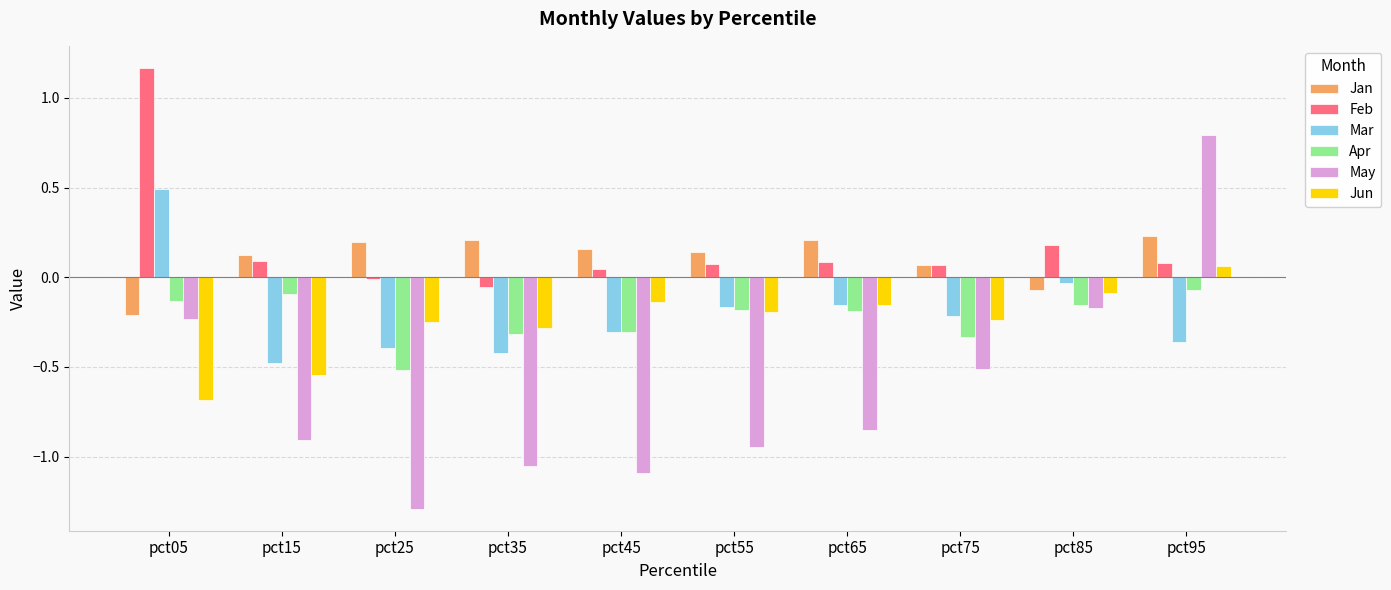

How many groups of bars are there?

10